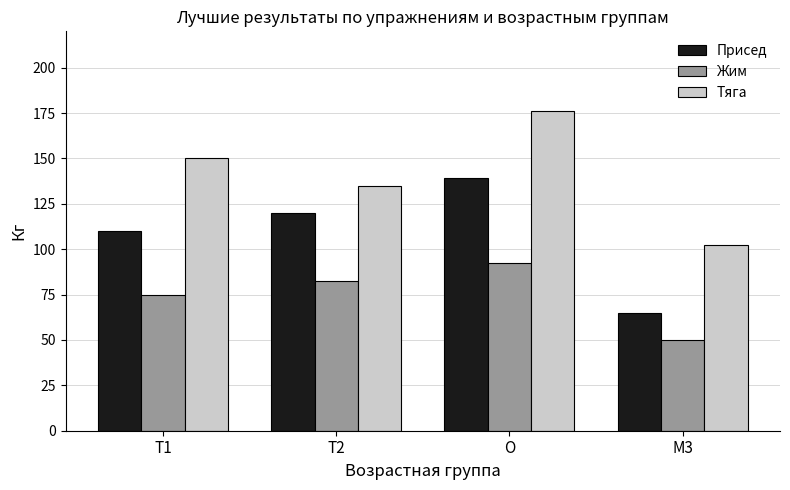

What is the value of the Присед bar at the 1st from the left?

110.0